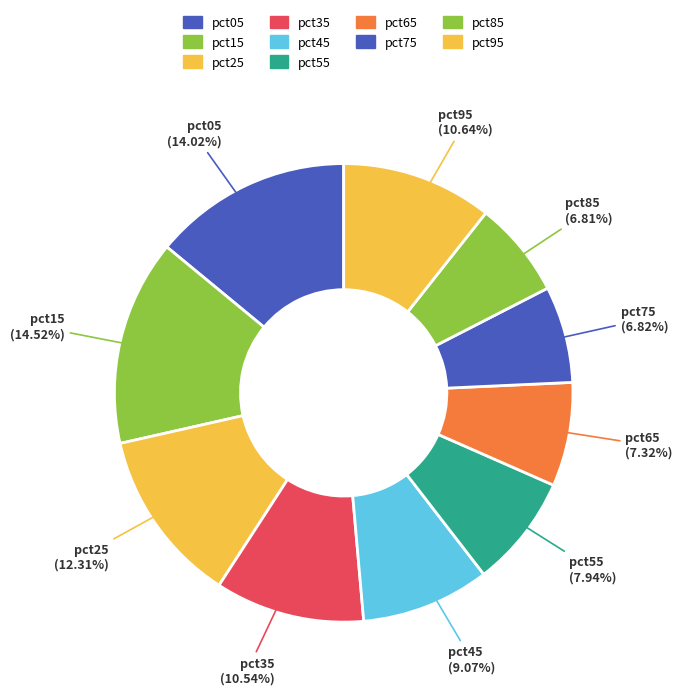

Is there a majority slice in this chart?

No